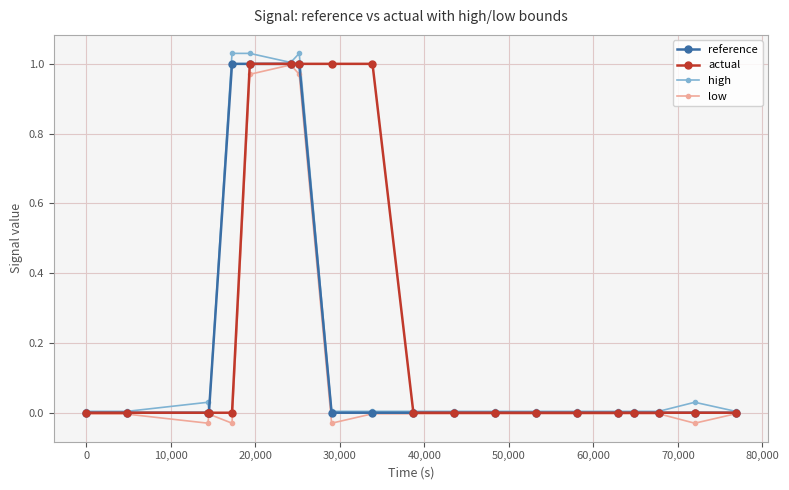

How many distinct data groups are displayed?

4